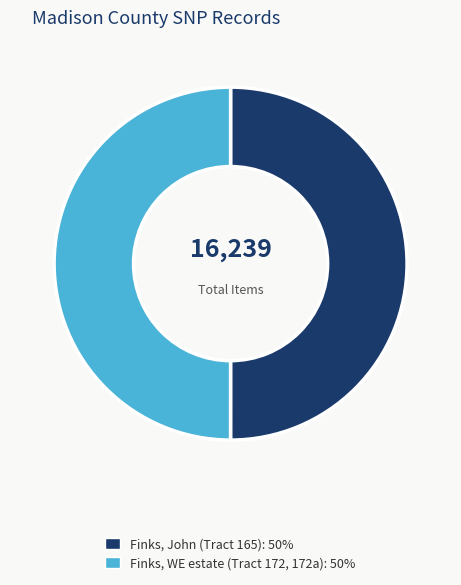

Approximately how many times larger is the value at Finks, John (Tract 165) compared to Finks, WE estate (Tract 172, 172a)?

1.0